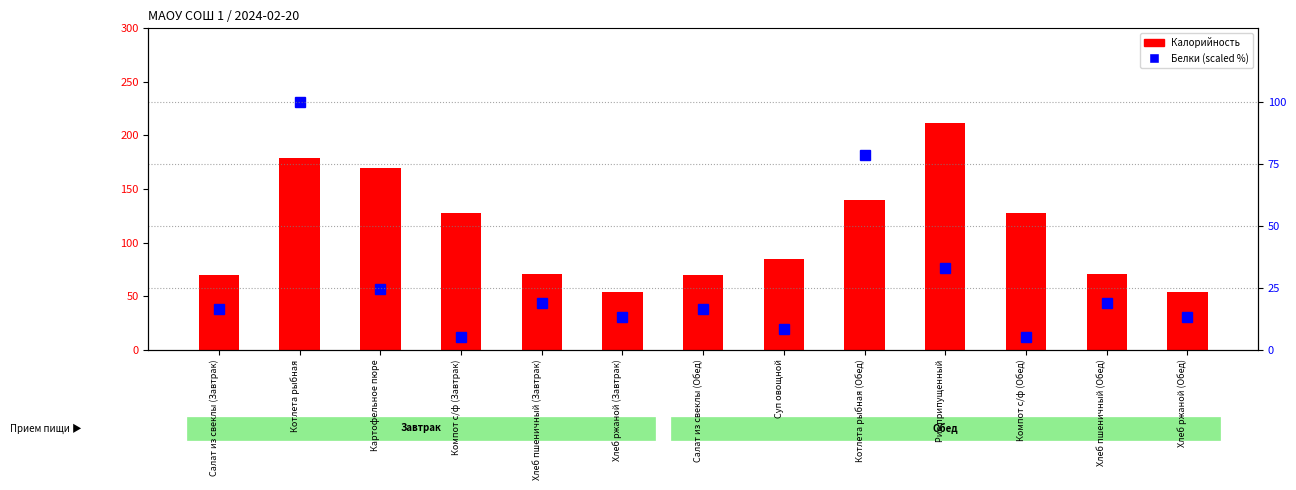

Reading left to right, what are all the values shown in this chart?

Калорийность: 70.0	178.8	169.6	128.0	71.0	54.0	70.0	85.0	140.0	212.0	128.0	71.0	54.0
Белки (scaled %): 16.4	100.0	24.4	4.9	18.9	13.1	16.4	8.2	78.8	32.9	4.9	18.9	13.1